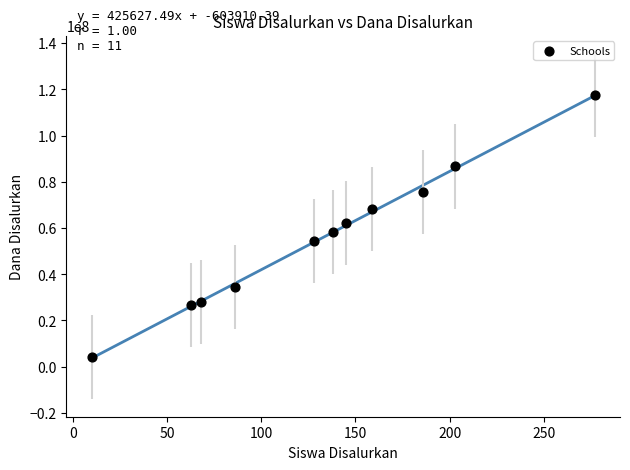

What is the range of Y values (max minus min)?

113400000